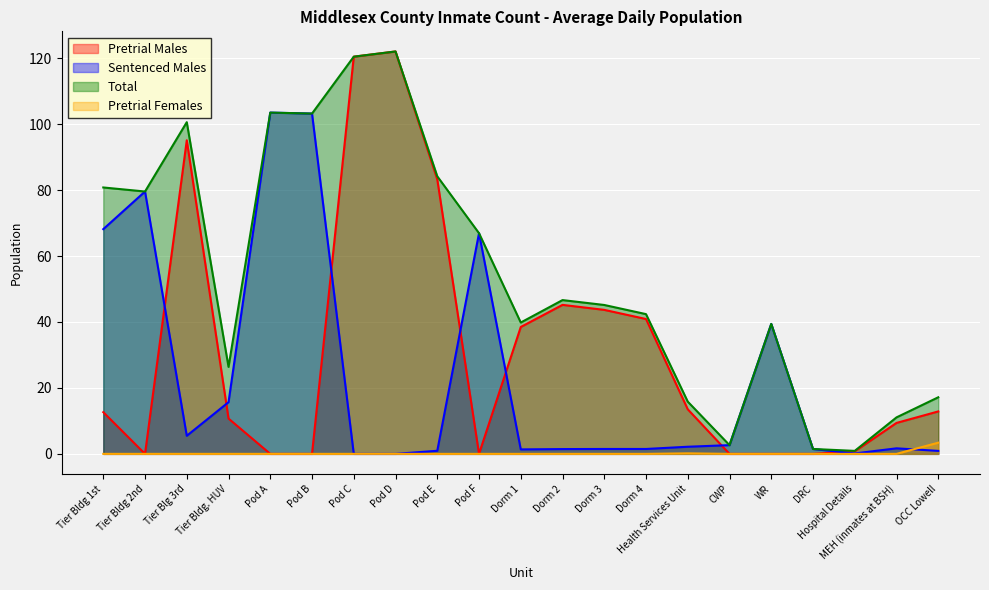

How many data points in Sentenced Males are less than 1?

5